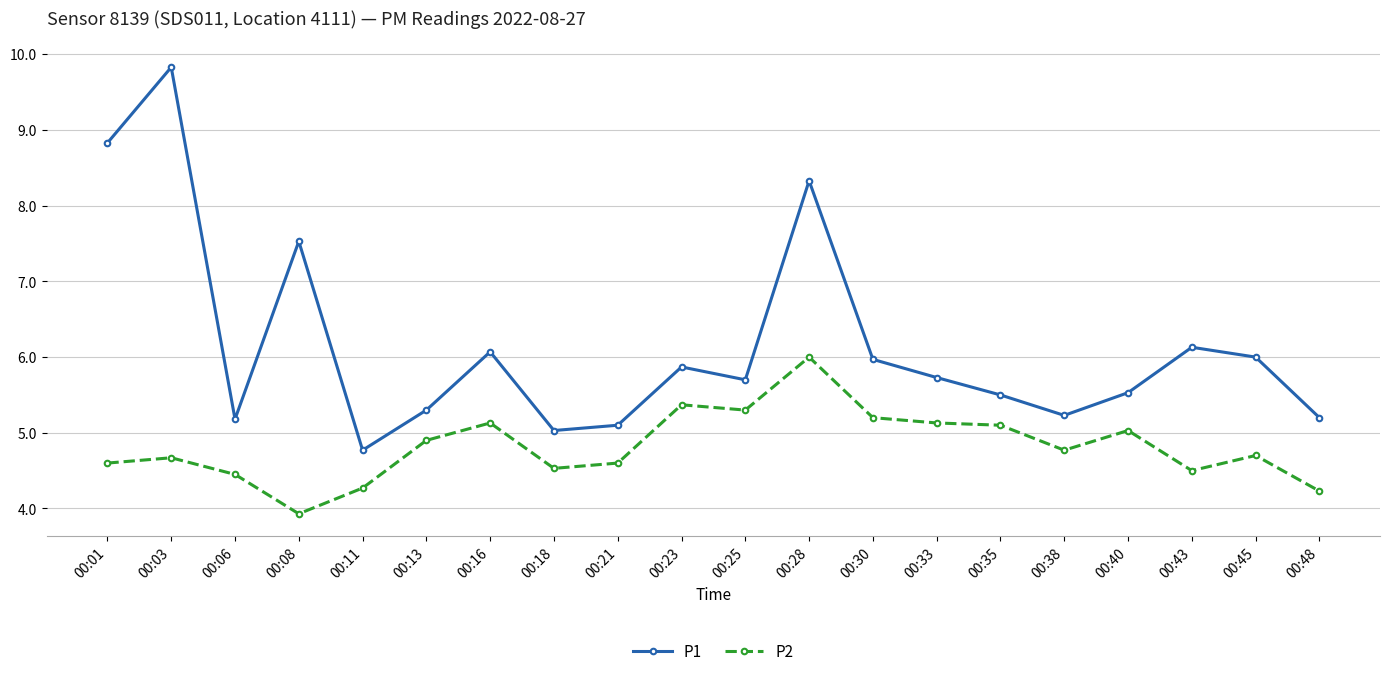

Reading left to right, extract all data points from this chart.

P1: 8.8	9.8	5.2	7.5	4.8	5.3	6.1	5.0	5.1	5.9	5.7	8.3	6.0	5.7	5.5	5.2	5.5	6.1	6.0	5.2
P2: 4.6	4.7	4.5	3.9	4.3	4.9	5.1	4.5	4.6	5.4	5.3	6.0	5.2	5.1	5.1	4.8	5.0	4.5	4.7	4.2